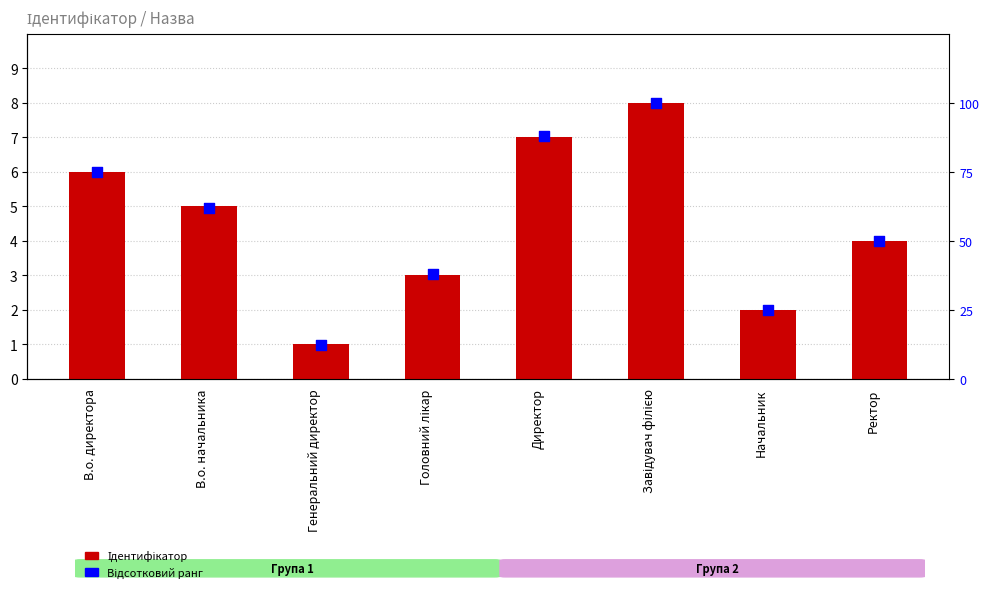

Which series reaches the minimum Y coordinate?

Ідентифікатор